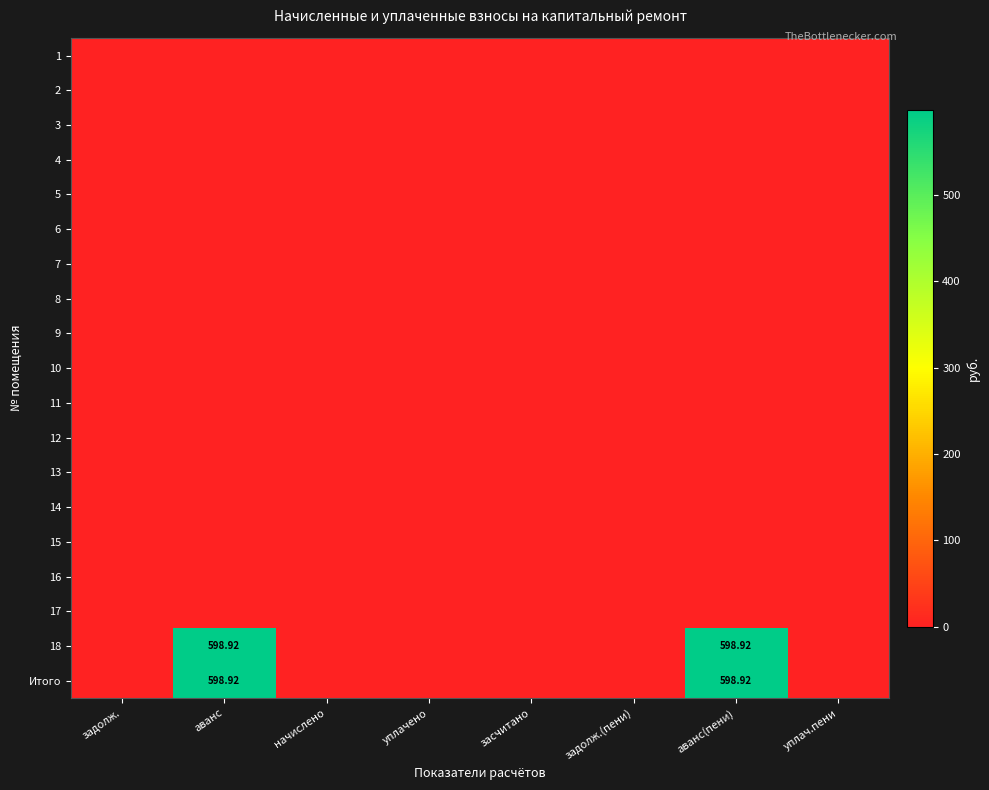

Rank the categories by 4 value from highest to lowest.

задолж., аванс, начислено, уплачено, засчитано, задолж.(пени), аванс(пени), уплач.пени